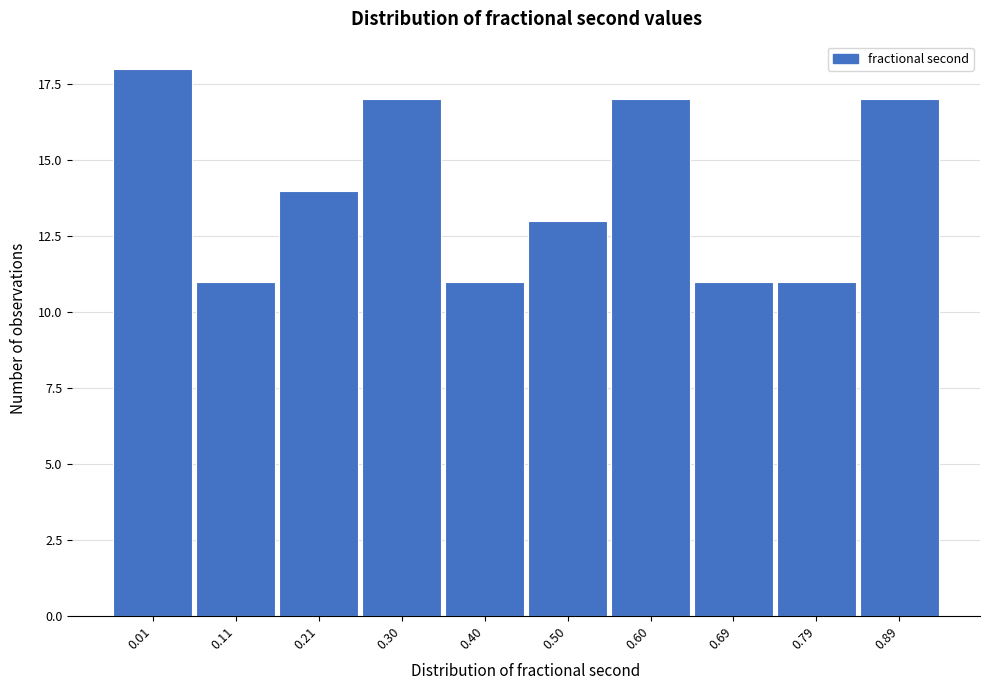

Reading left to right, what are all the values shown in this chart?

18	11	14	17	11	13	17	11	11	17